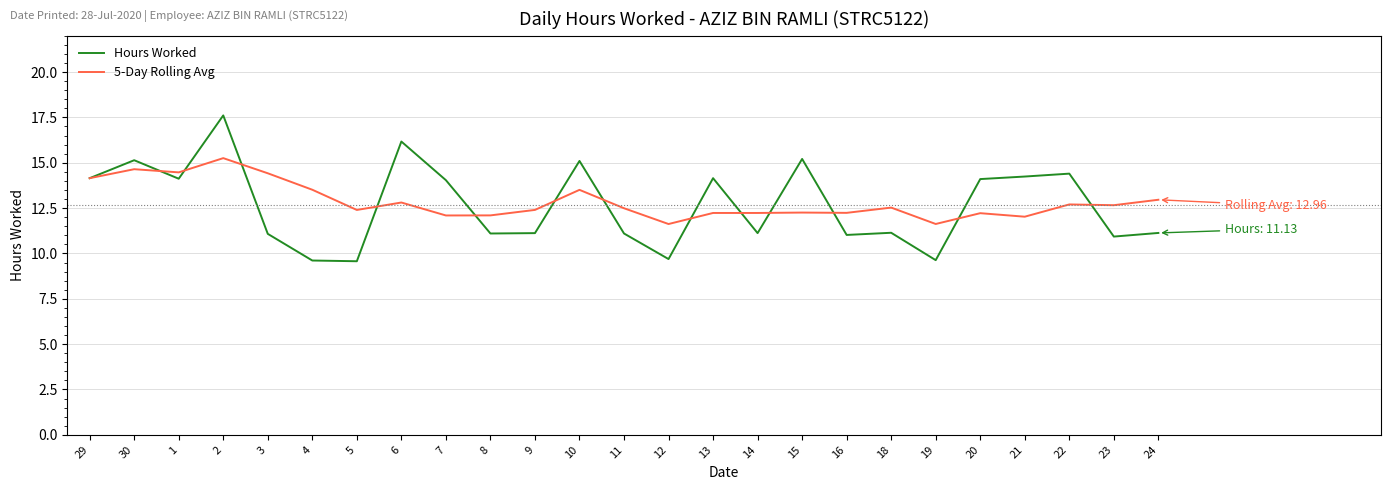

At which category does Hours Worked reach its first local peak?

30